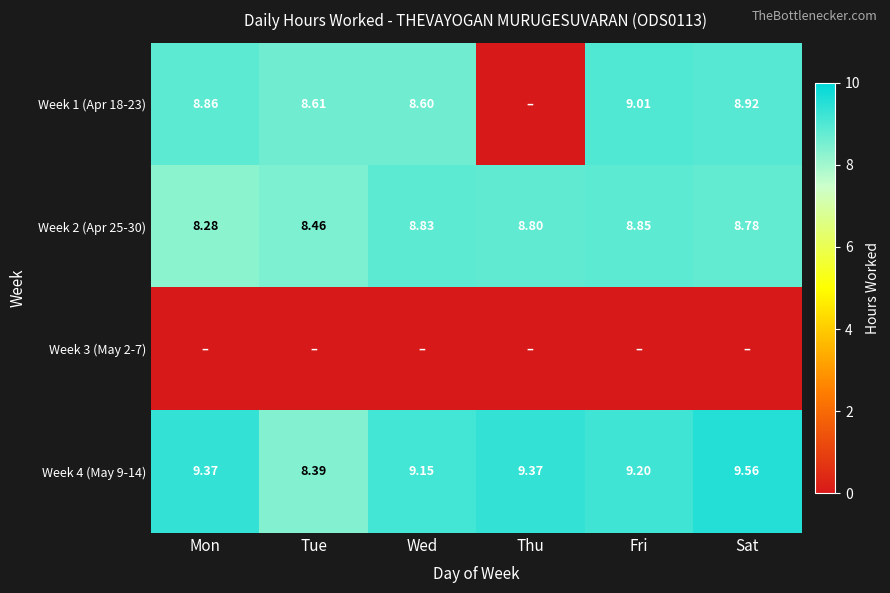

Rank the categories by Week 2 (Apr 25-30) value from lowest to highest.

Mon, Tue, Sat, Thu, Wed, Fri